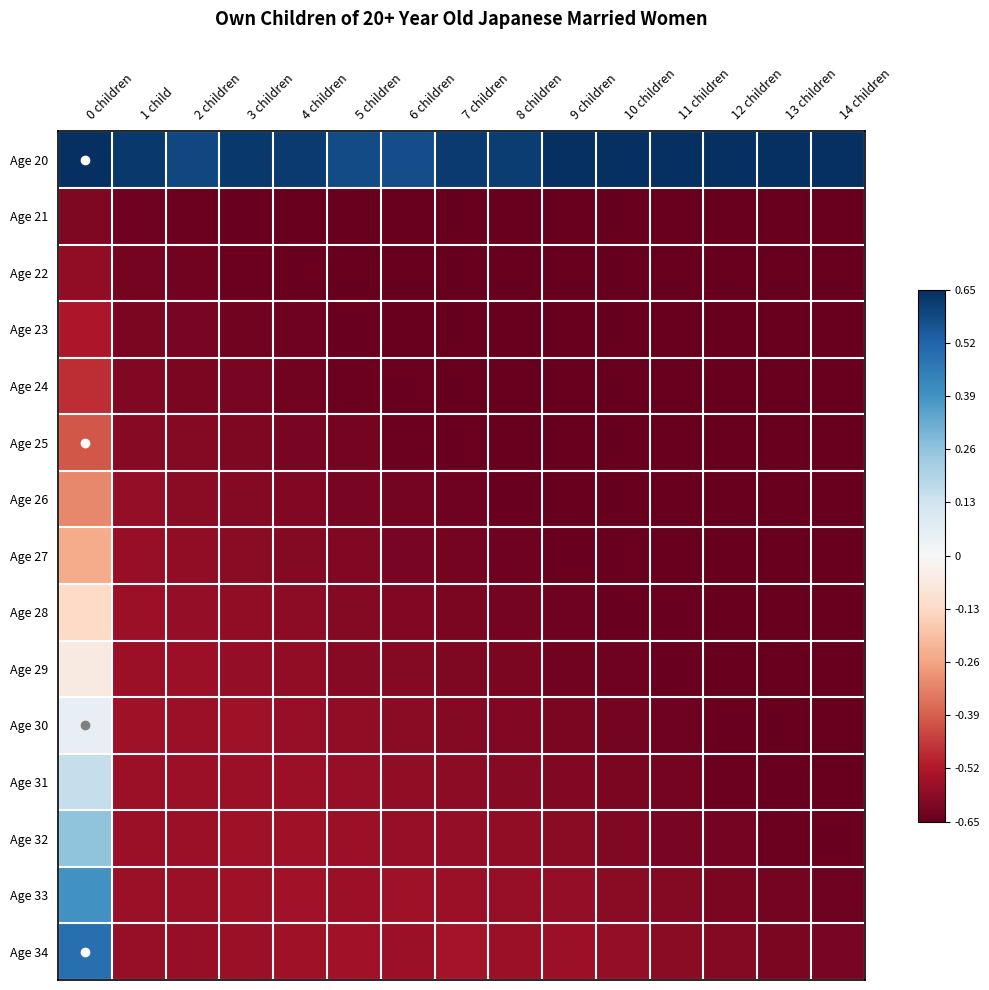

What is the maximum value shown in the chart?

0.7